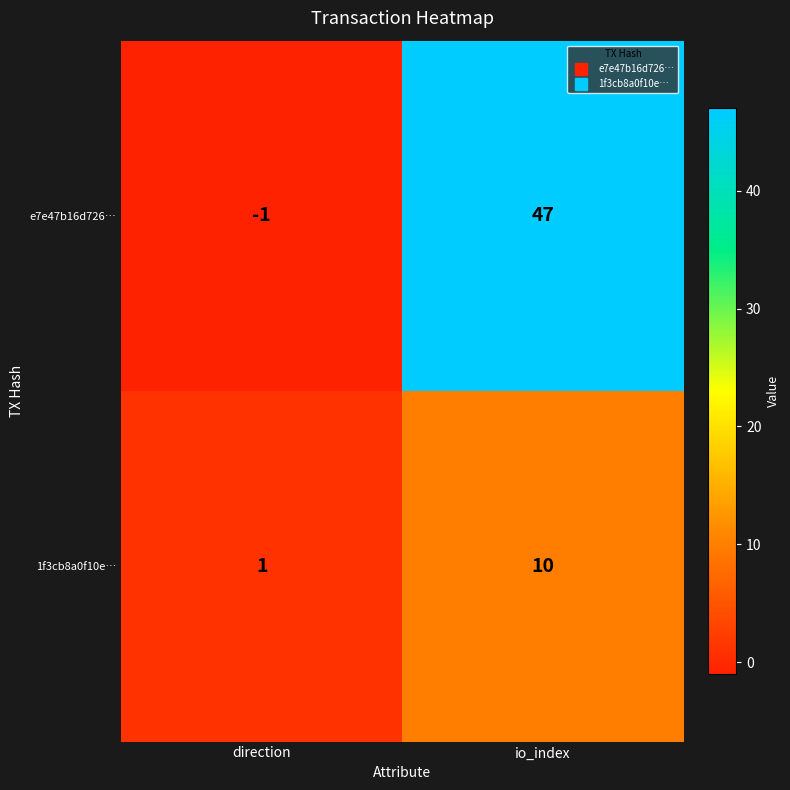

At which label is 1f3cb8a0f10e… closest to 5?

direction